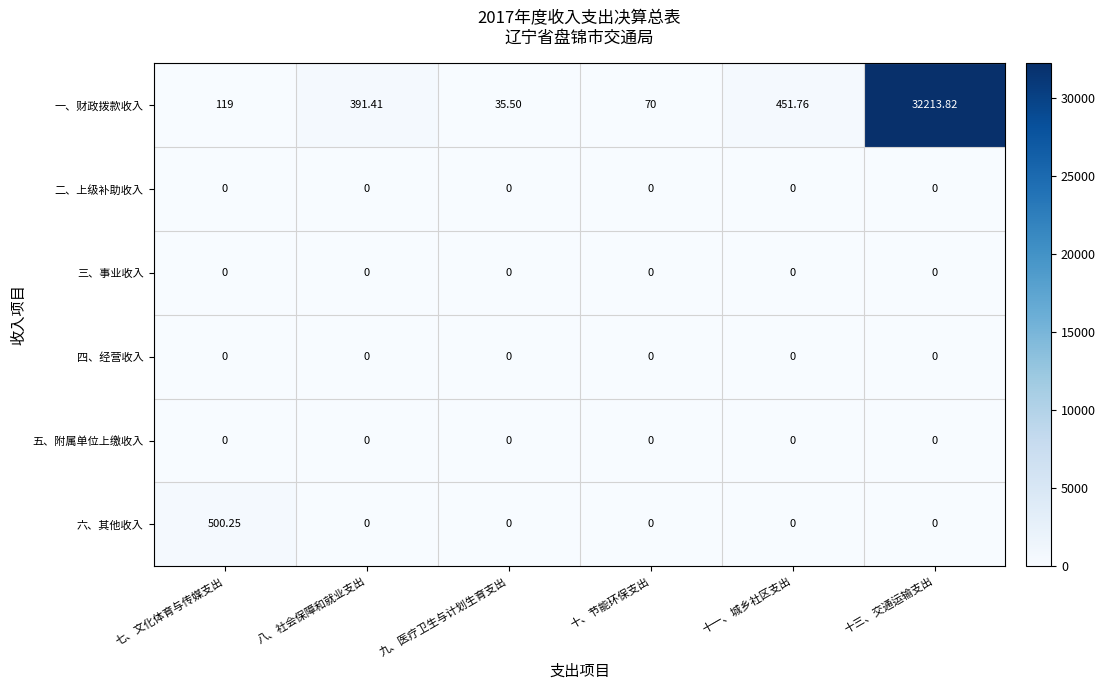

At which label does 一、财政拨款收入 reach its minimum?

九、医疗卫生与计划生育支出